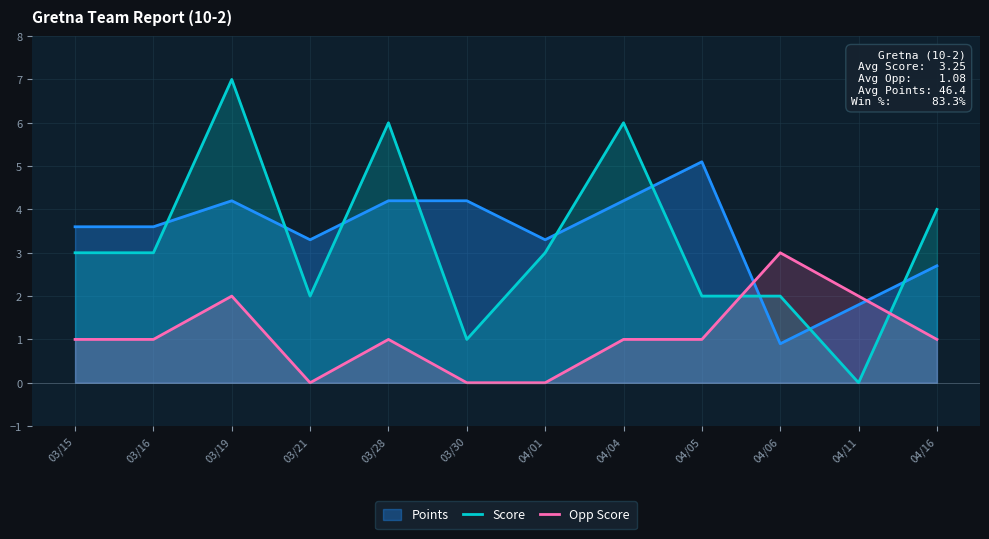

What is the spread (max minus min) of values at 03/15?

2.6